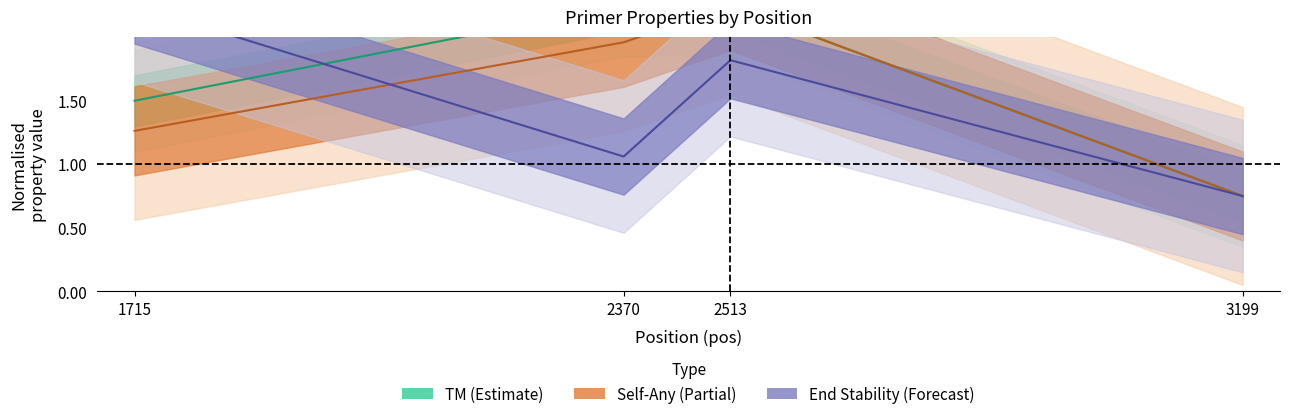

What is the greatest value displayed?

2.2